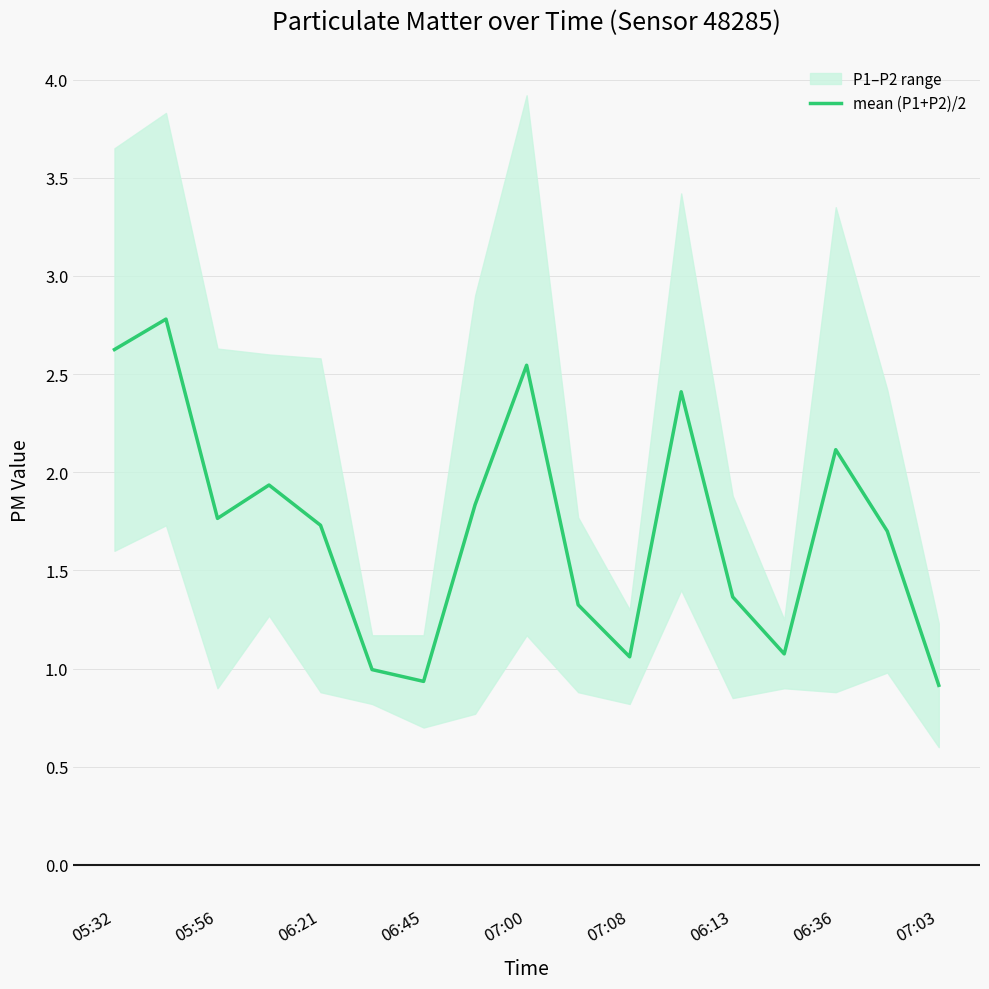

Is it true that mean (P1+P2)/2 equals 2.1 at 06:36?

True